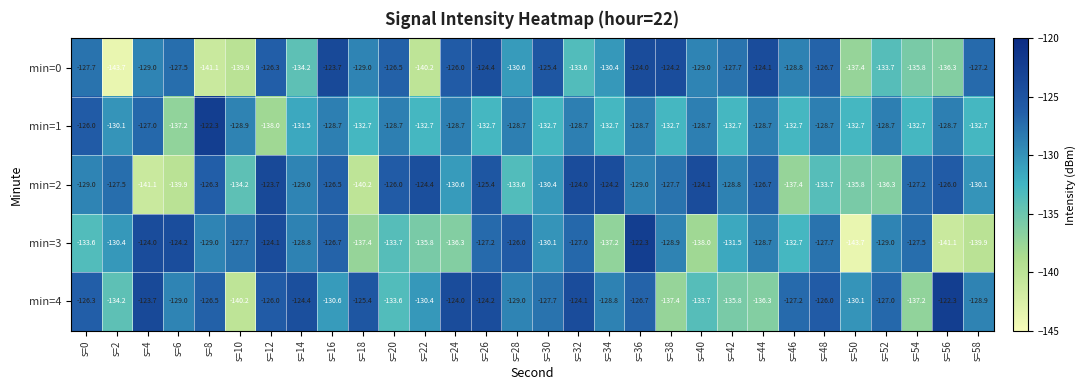

Which series has the largest range (max minus min)?

min=3